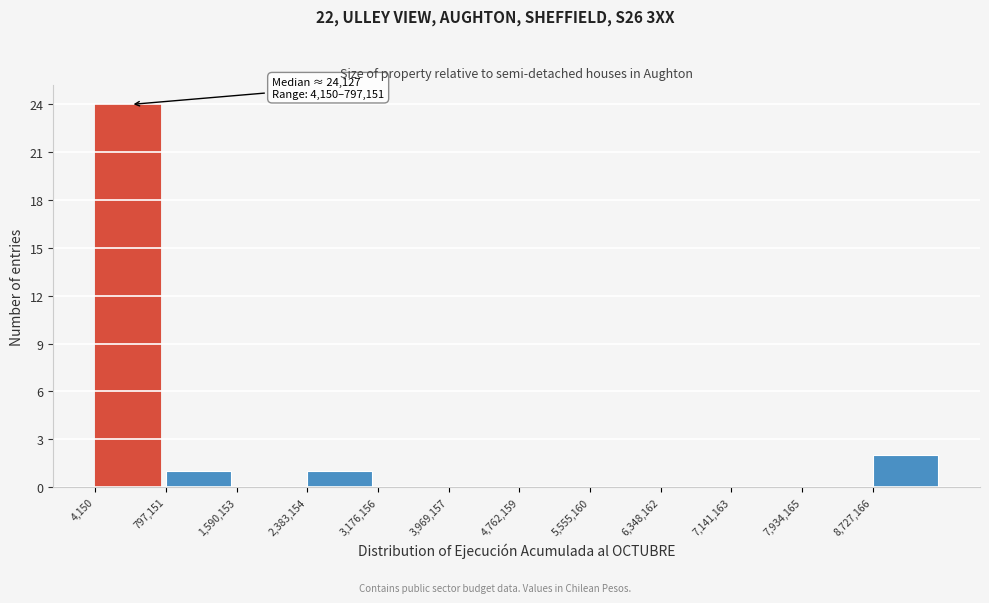

Over which range of the x-axis is the bar tallest?

0 to 800000